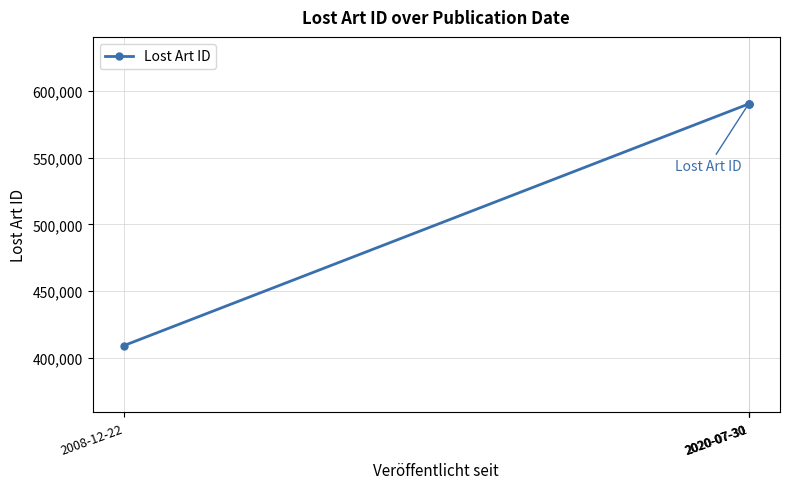

True or false: there are more than 1 points higher than both neighbors.

False